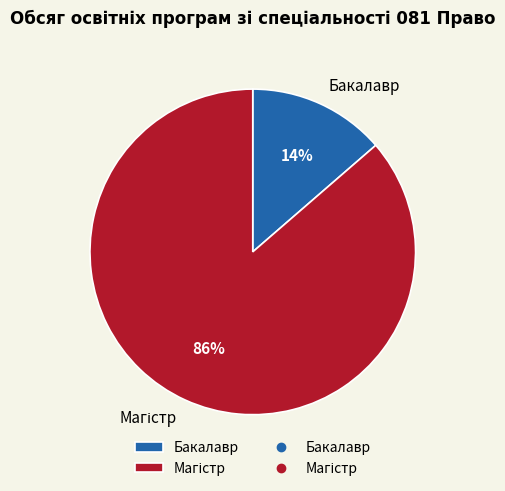

How many slices are in this pie chart?

2